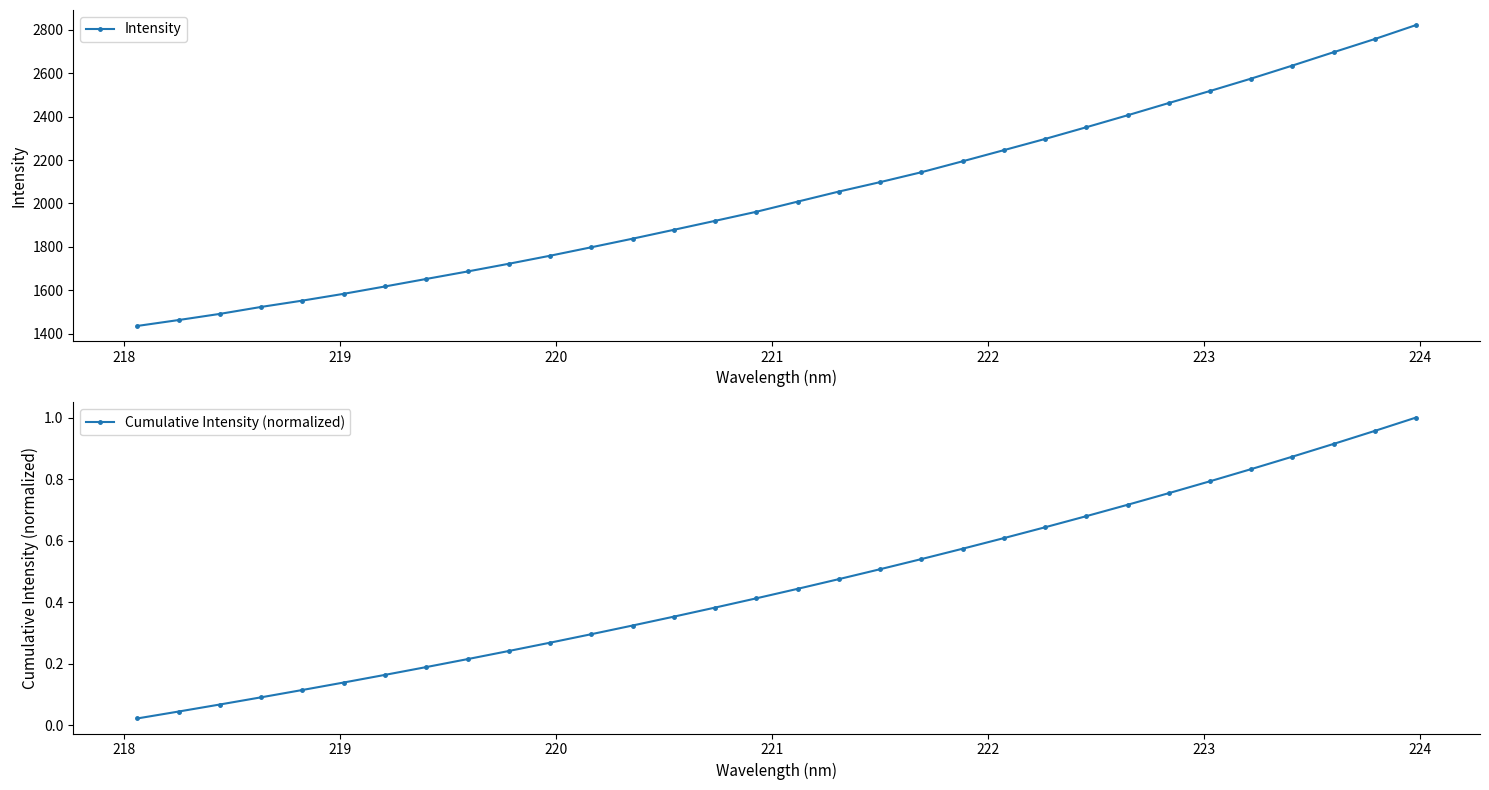

What is the highest value of the Intensity series?

2822.3